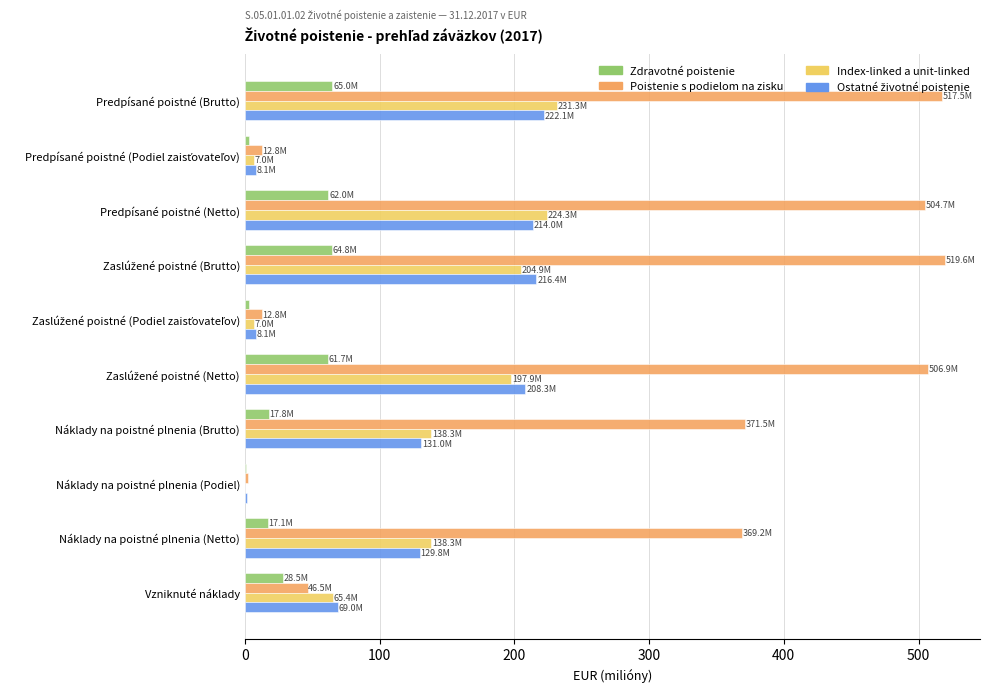

True or false: Poistenie s podielom na zisku has a value of 369.2 at Náklady na poistné plnenia (Netto).

True